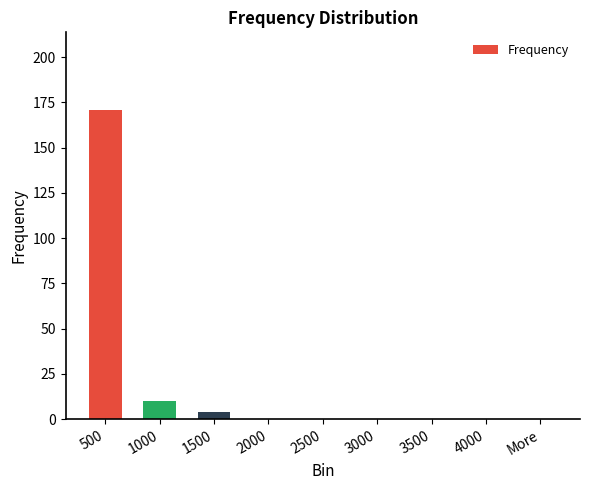

The chart shows a value of 73 at 3500. True or false?

False